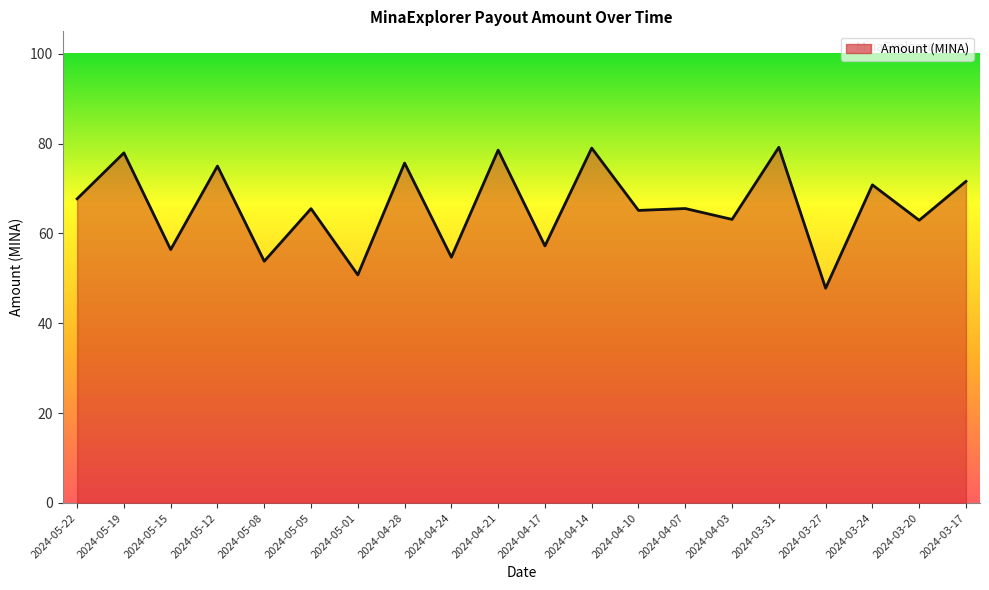

At which category does the chart reach its minimum across all series?

2024-03-27